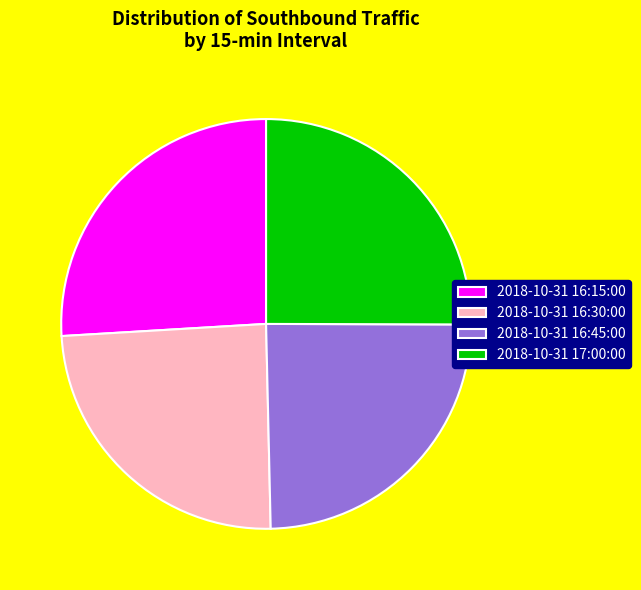

What is the largest slice in the pie chart?

2018-10-31 16:15:00